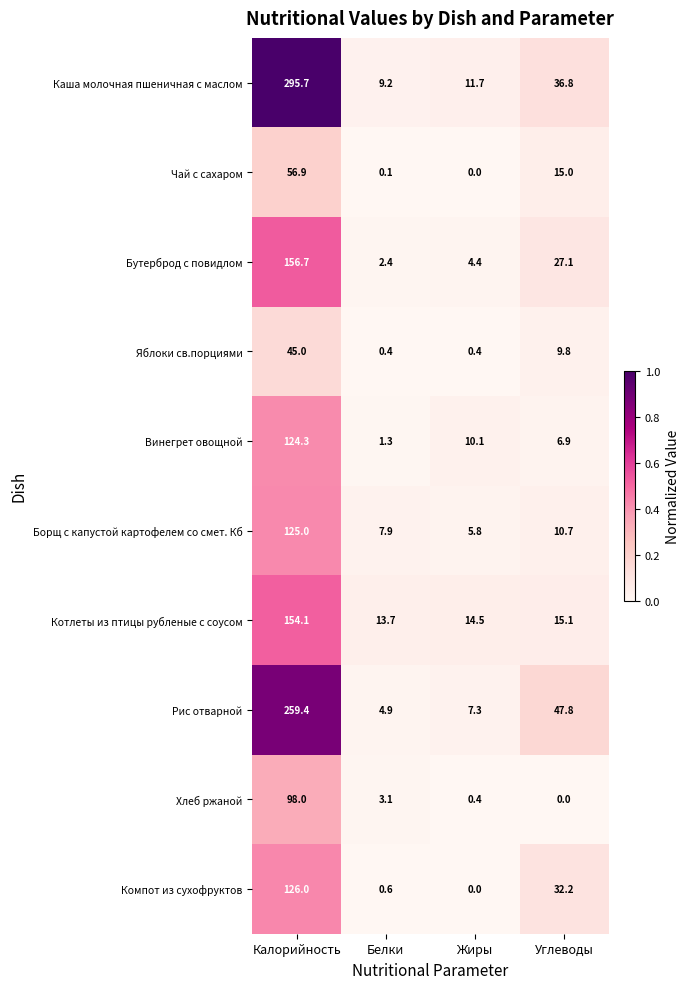

What is the lowest value of the Яблоки св.порциями series?

0.4